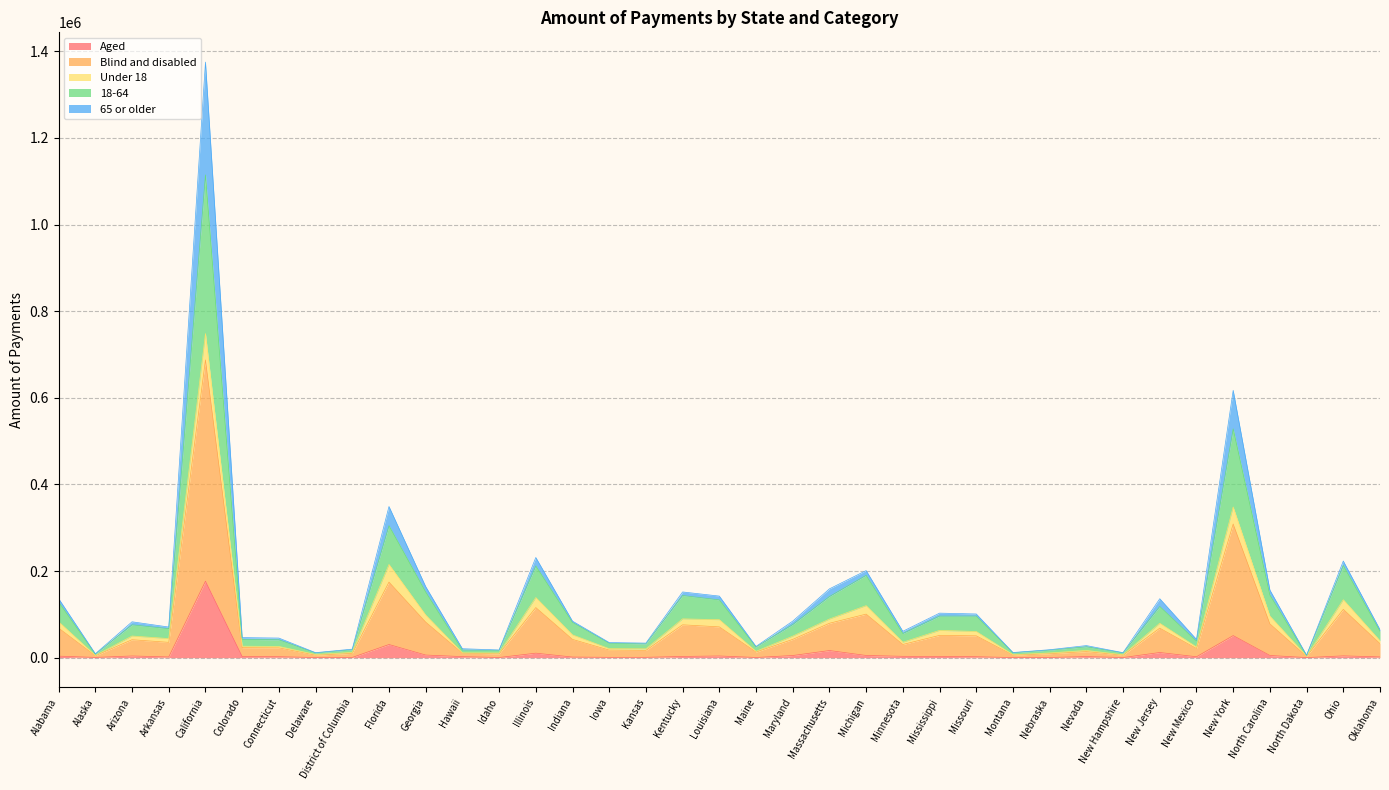

The value of Aged at District of Columbia is 166. True or false?

False